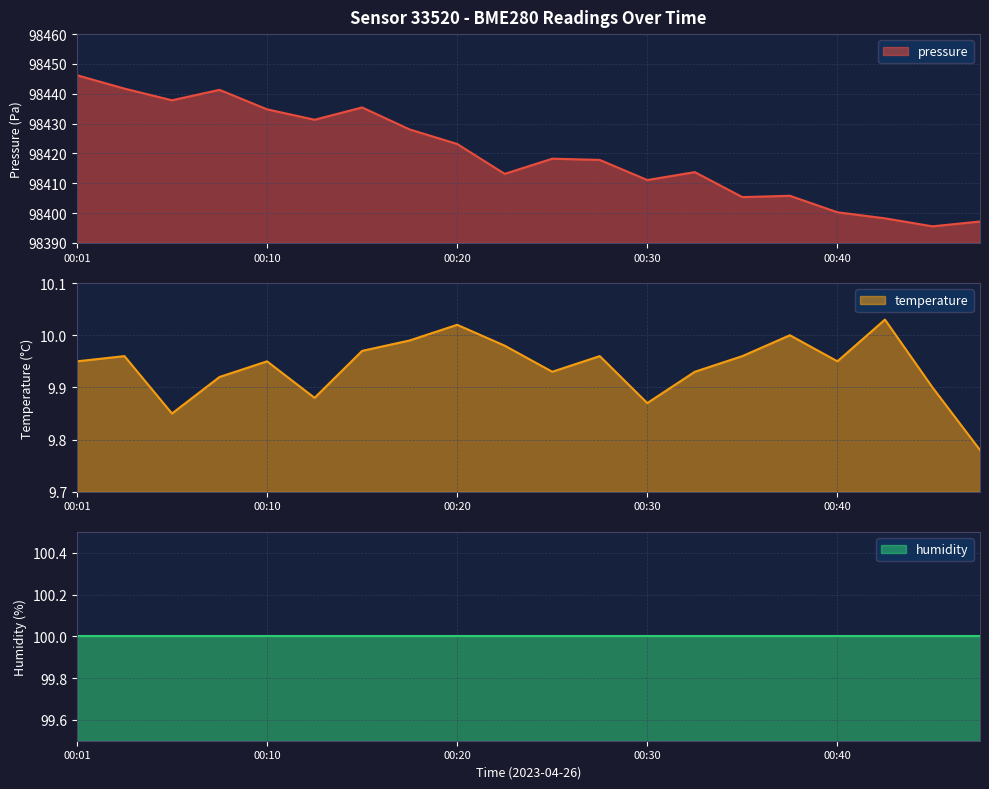

What is the lowest value of the pressure series?

98395.5